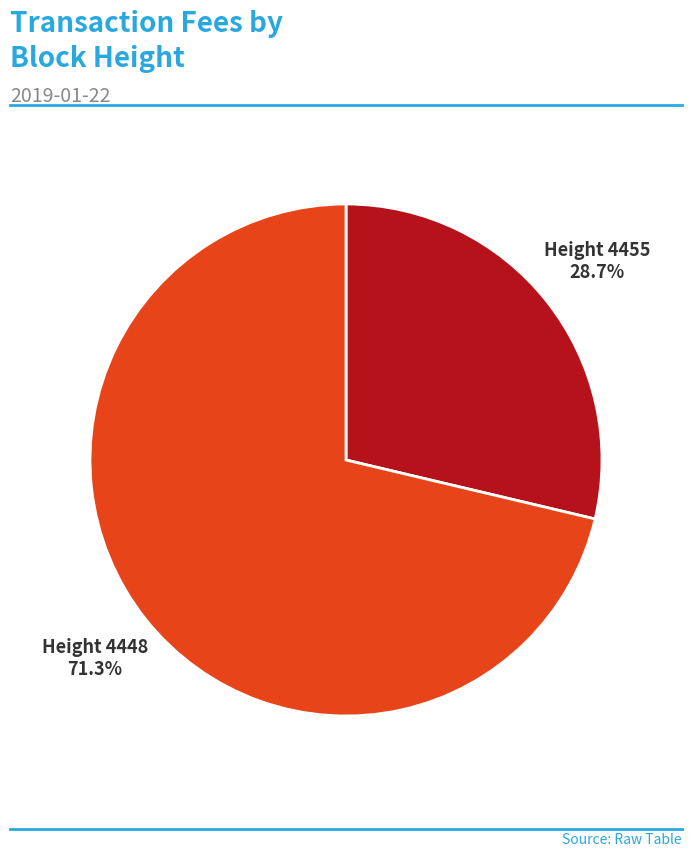

Do Height 4448 and Height 4455 together represent more than half of the pie?

Yes